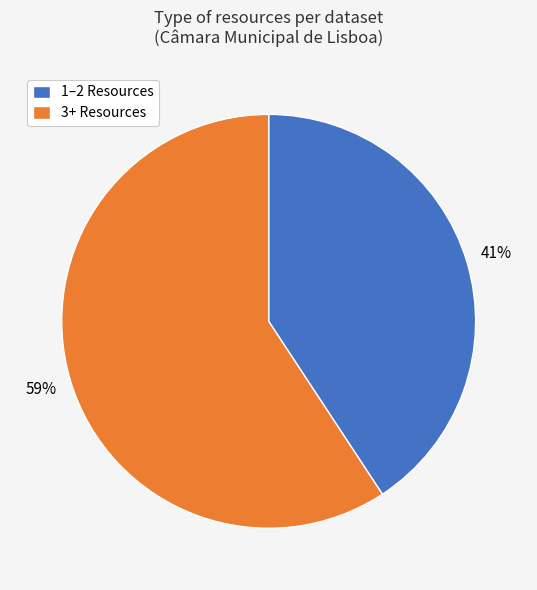

Is there a majority slice in this chart?

Yes